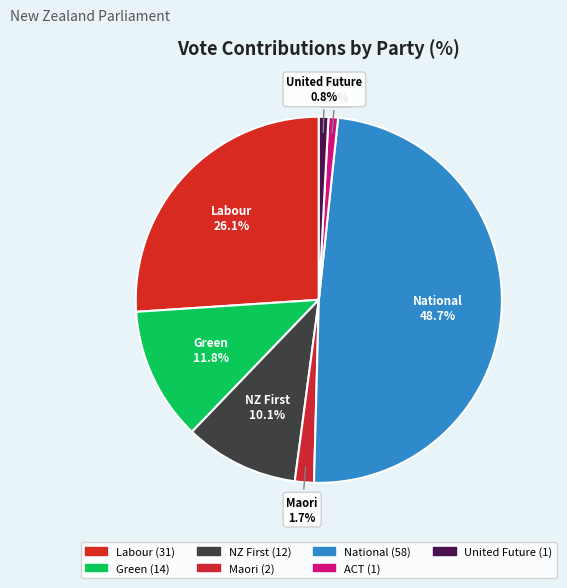

Count the number of slices in the pie.

7